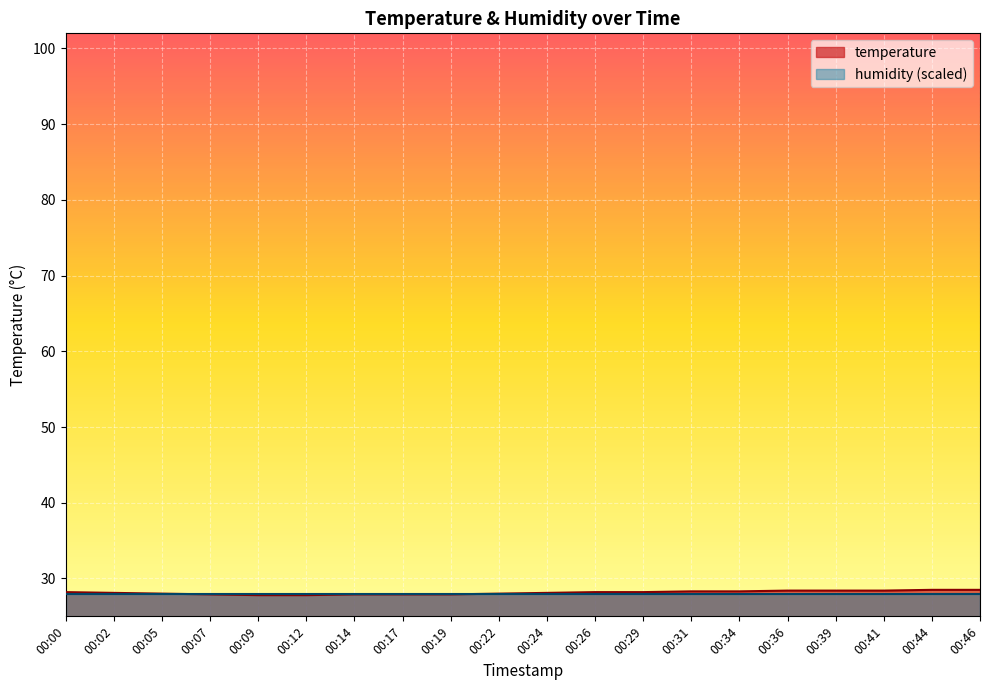

Rank the categories by value from highest to lowest.

00:44, 00:46, 00:36, 00:39, 00:41, 00:31, 00:34, 00:00, 00:26, 00:29, 00:02, 00:24, 00:05, 00:22, 00:07, 00:14, 00:17, 00:19, 00:09, 00:12